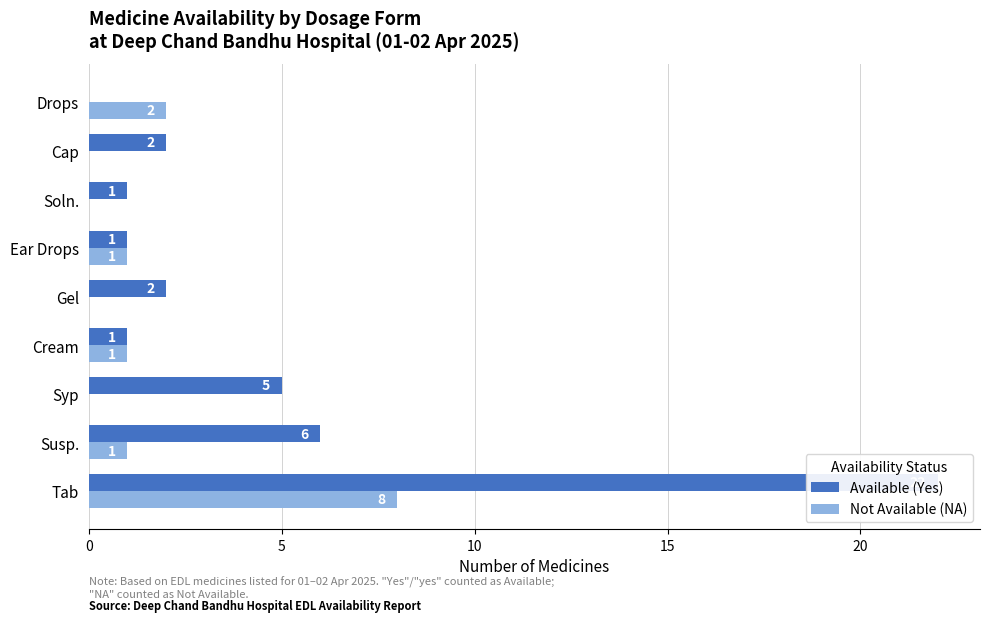

Rank the series by their maximum value, from highest to lowest.

Available (Yes), Not Available (NA)